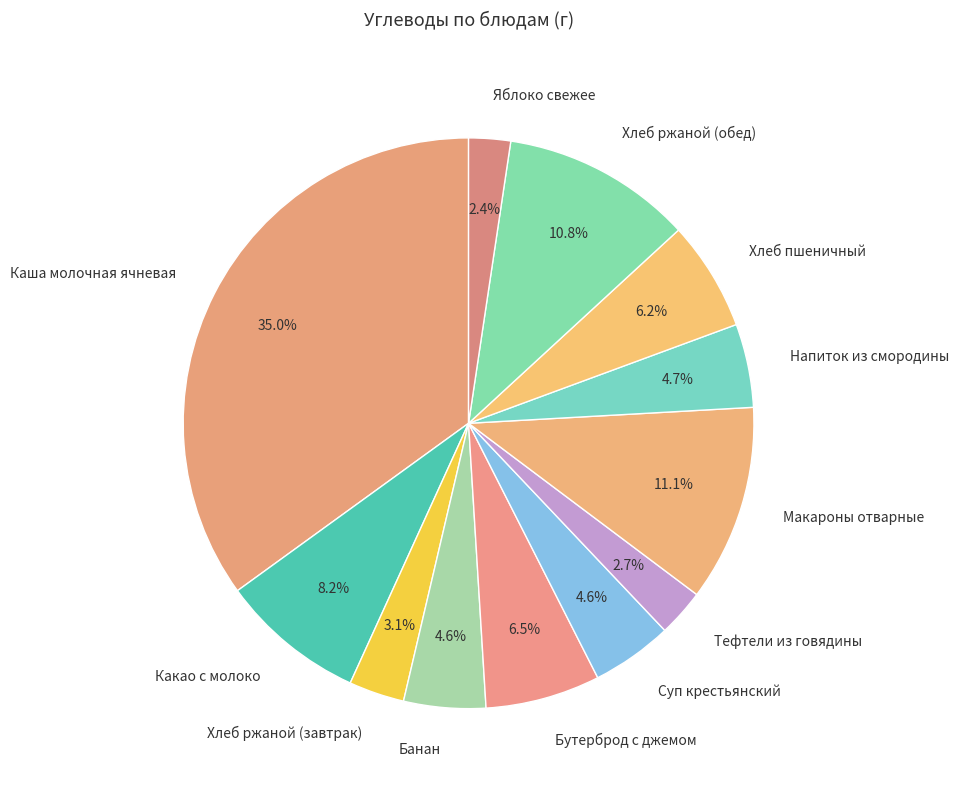

How many slices are in this pie chart?

12